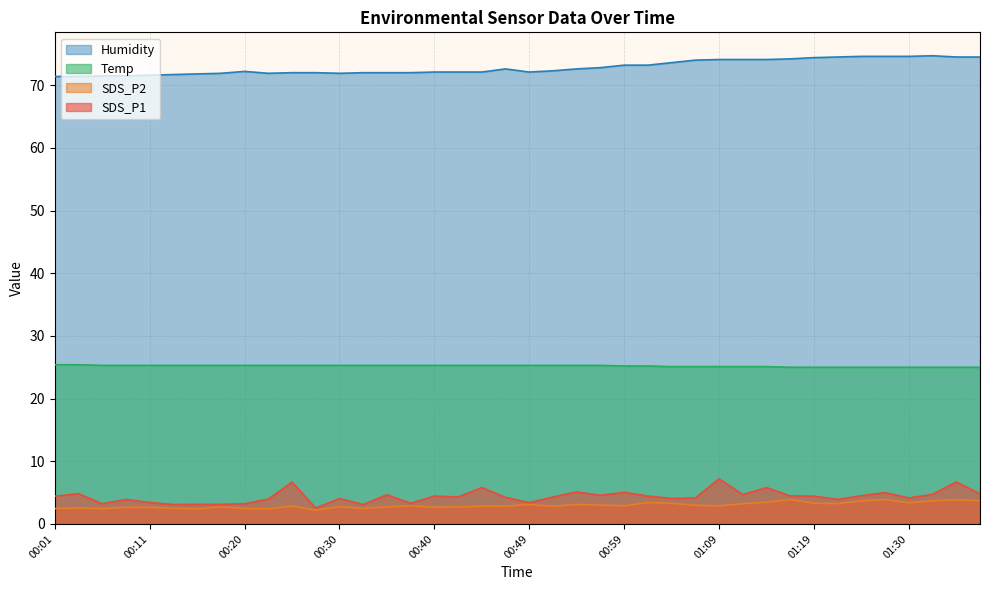

At which category is the sum across all series the highest?

01:35